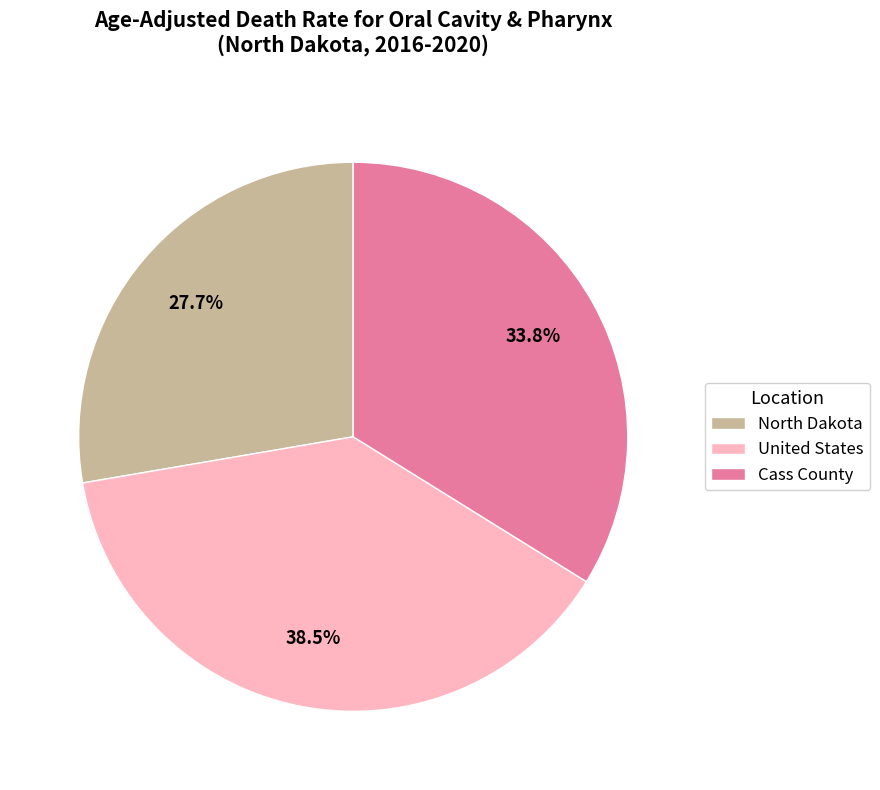

Which slice is the smallest?

North Dakota